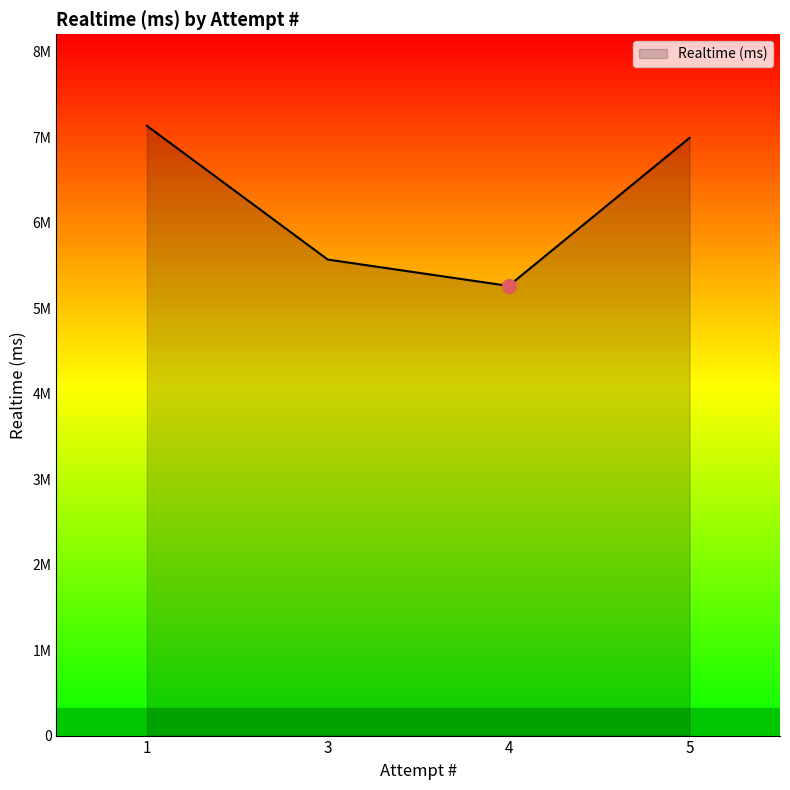

Does the chart have visible grid lines?

No